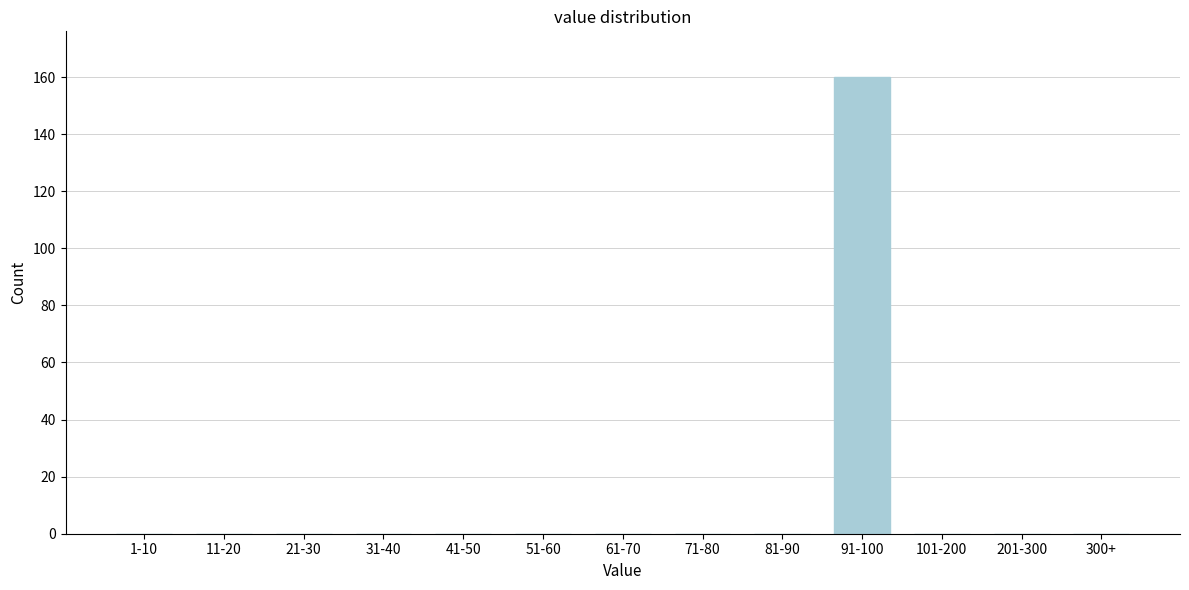

Reading right to left, what are all the values shown in this chart?

300+=0	201-300=0	101-200=0	91-100=160	81-90=0	71-80=0	61-70=0	51-60=0	41-50=0	31-40=0	21-30=0	11-20=0	1-10=0